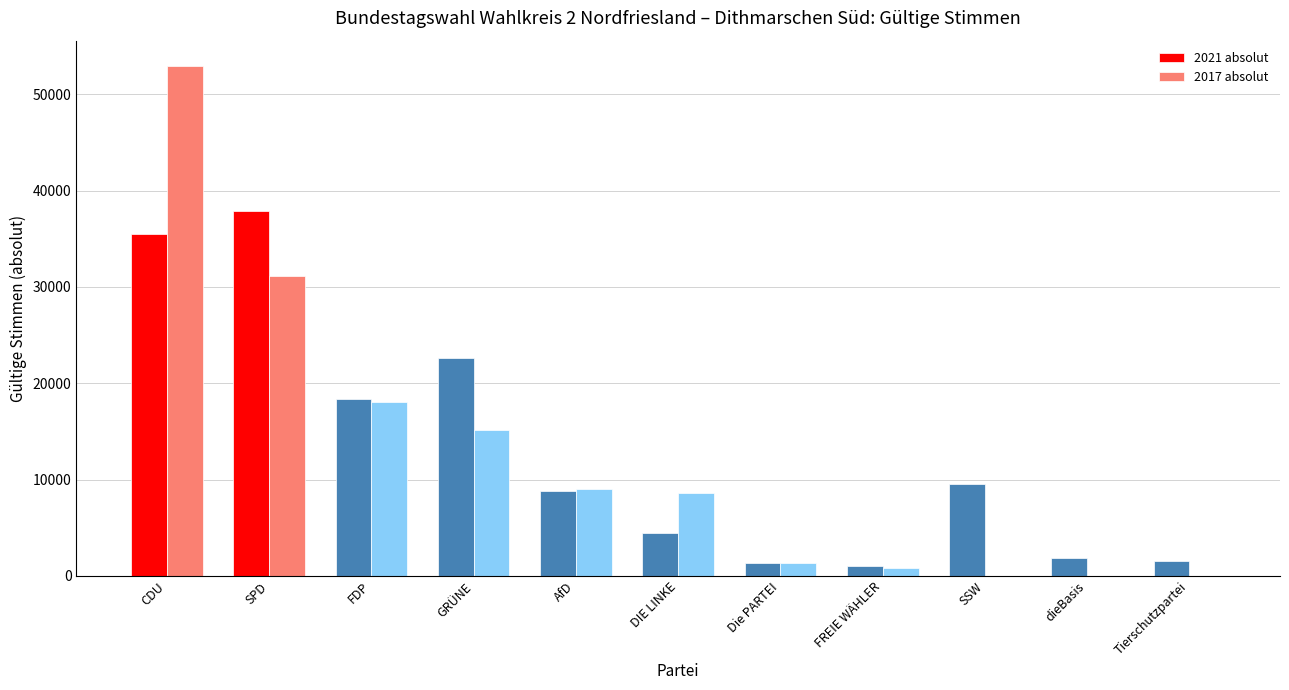

What is the approximate value of 2021 absolut at FREIE WÄHLER, to the nearest 10?

1080